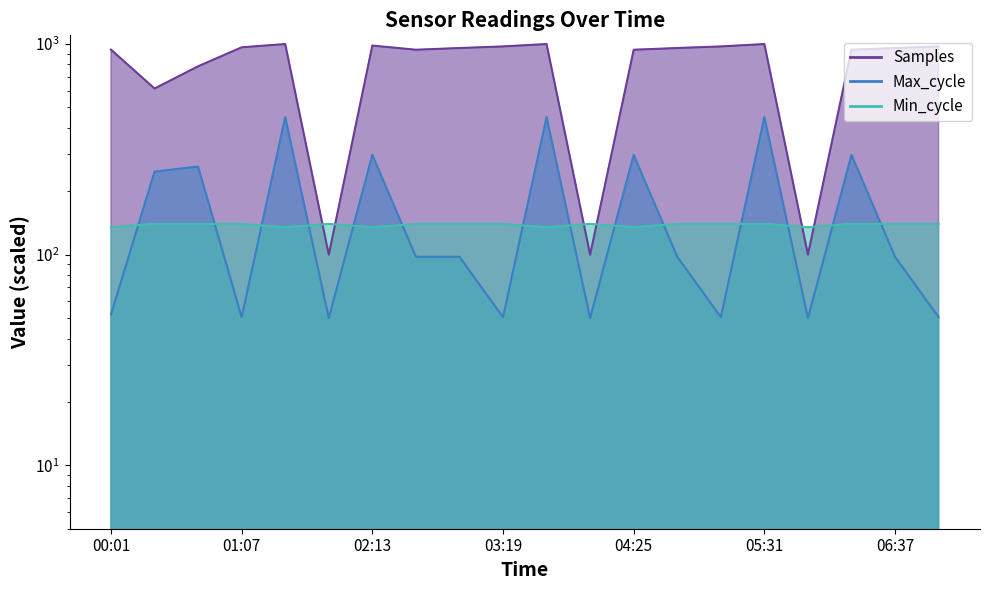

What is the sum of all Samples values?

16202.2